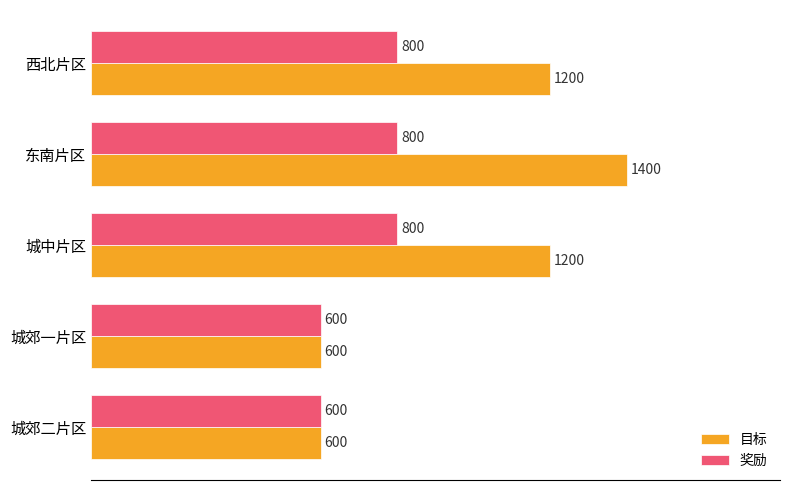

Which series has the largest total across all categories?

目标